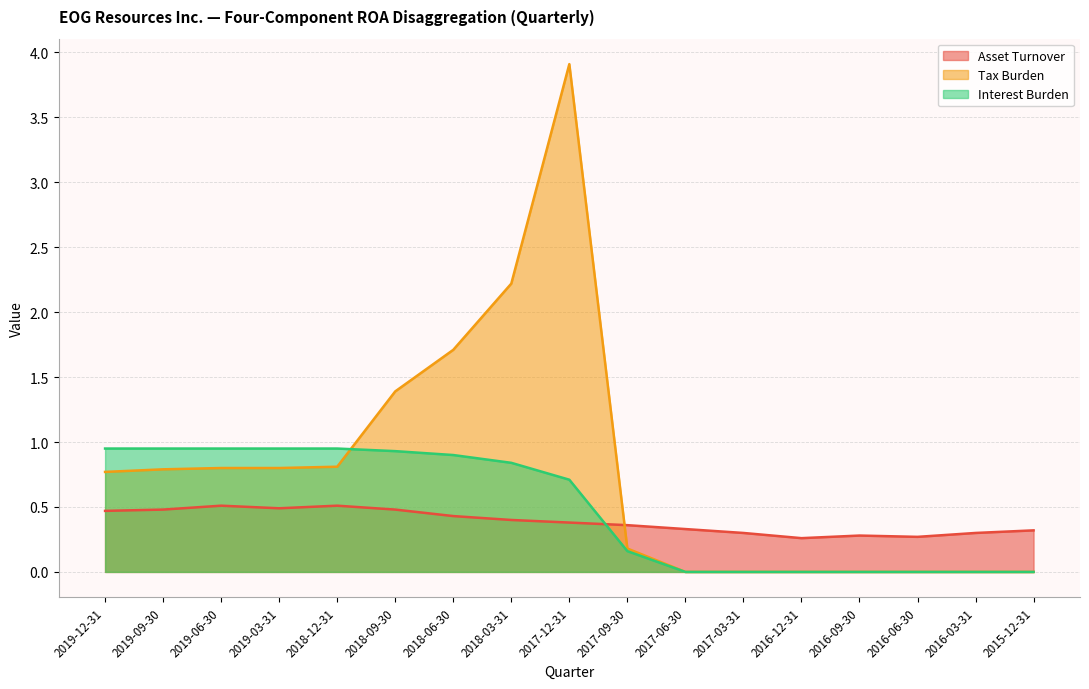

At how many categories does at least one series exceed 2?

2